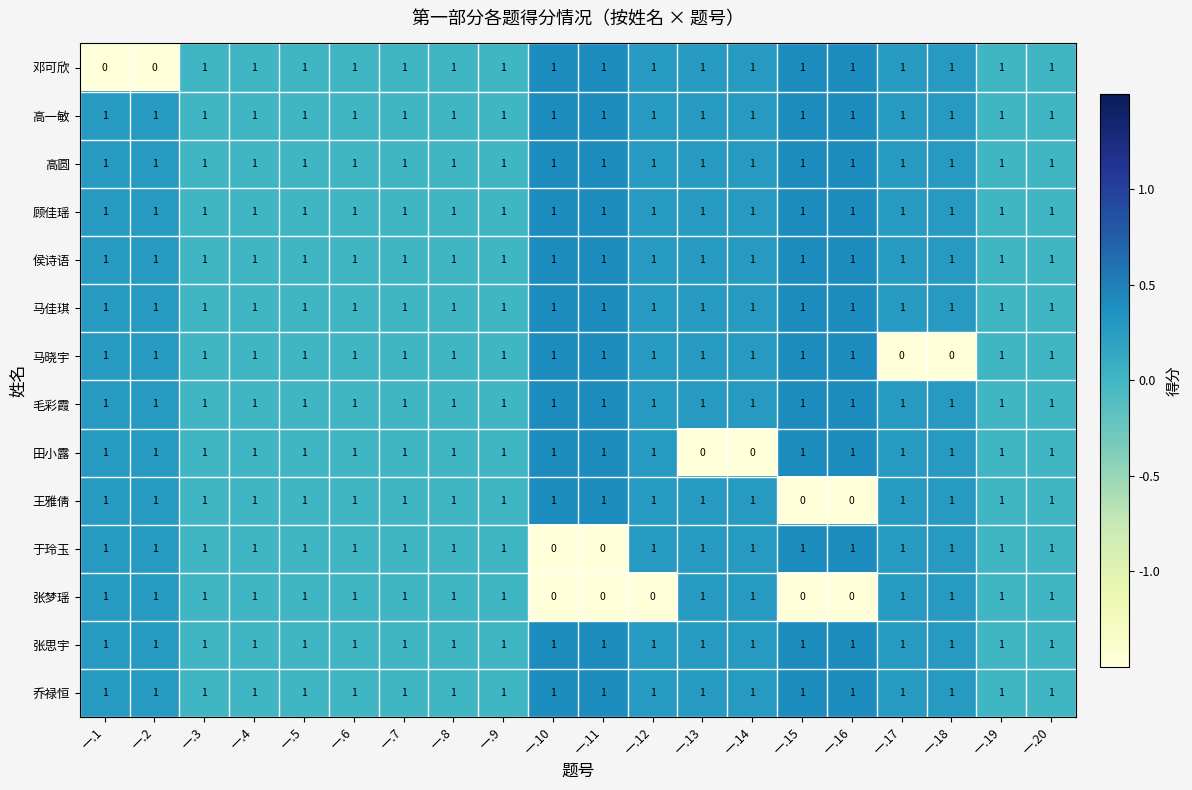

What is the total value across all series at 一.18?

13